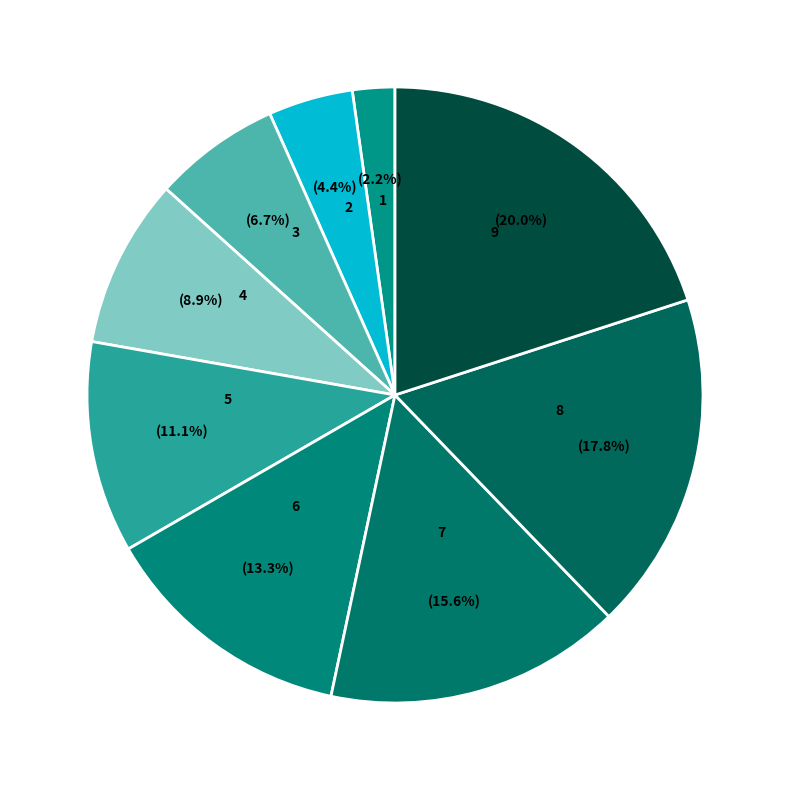

Count the number of slices in the pie.

9